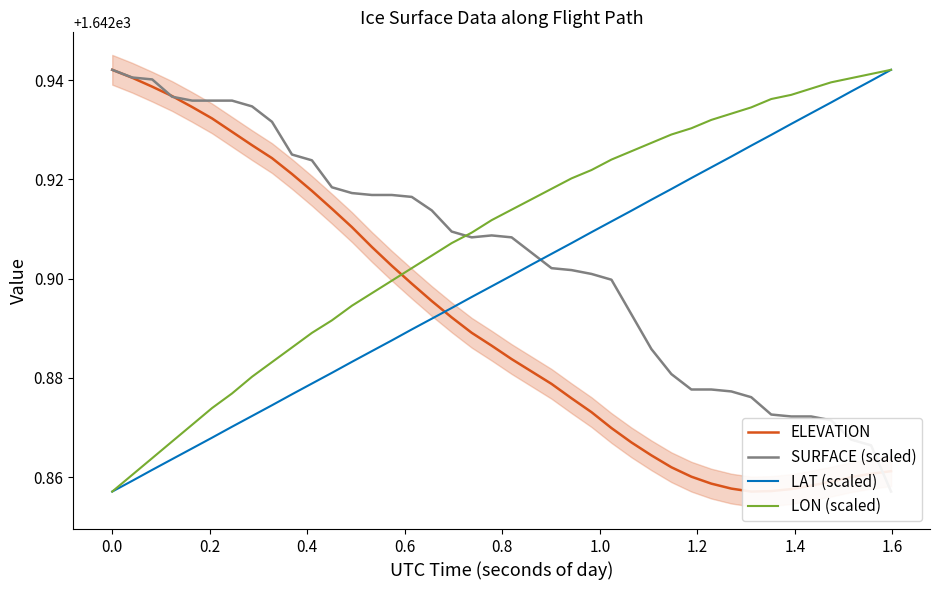

What is the value of the LAT (scaled) point at the 39th from the left?

1642.9